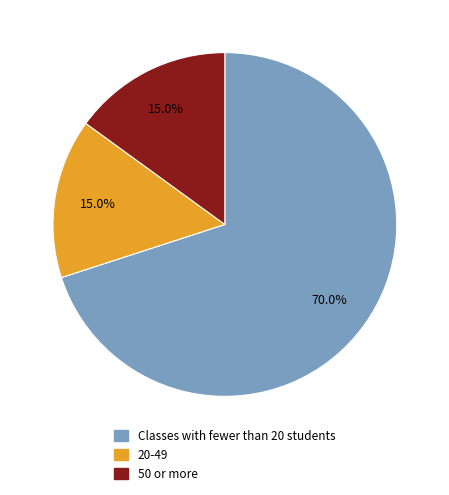

Does any single category account for the majority?

Yes